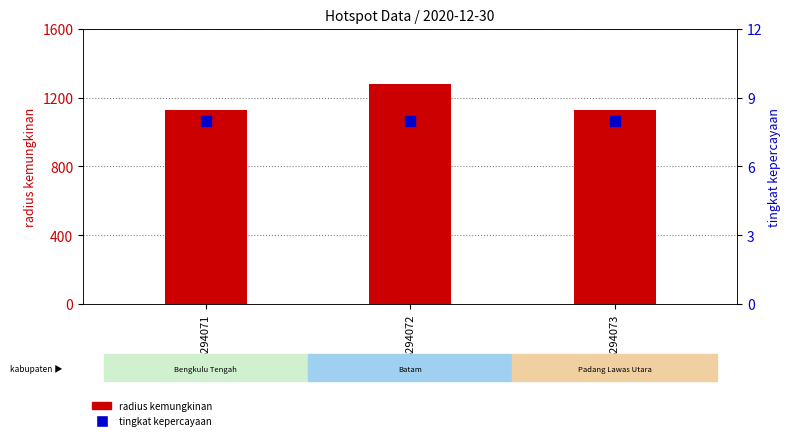

At how many categories does at least one series exceed 971?

3